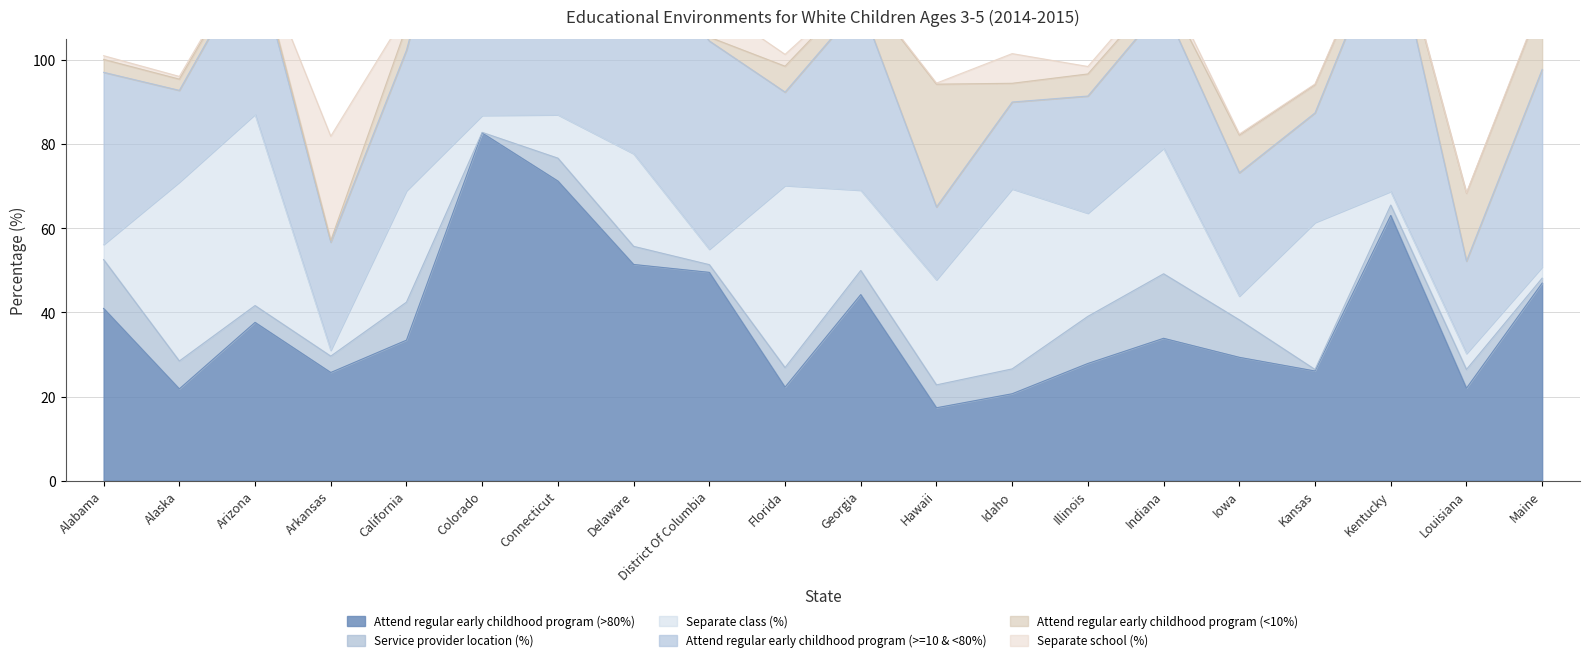

What is the difference between the maximum and minimum values in the Attend regular early childhood program (<10%) series?

28.8